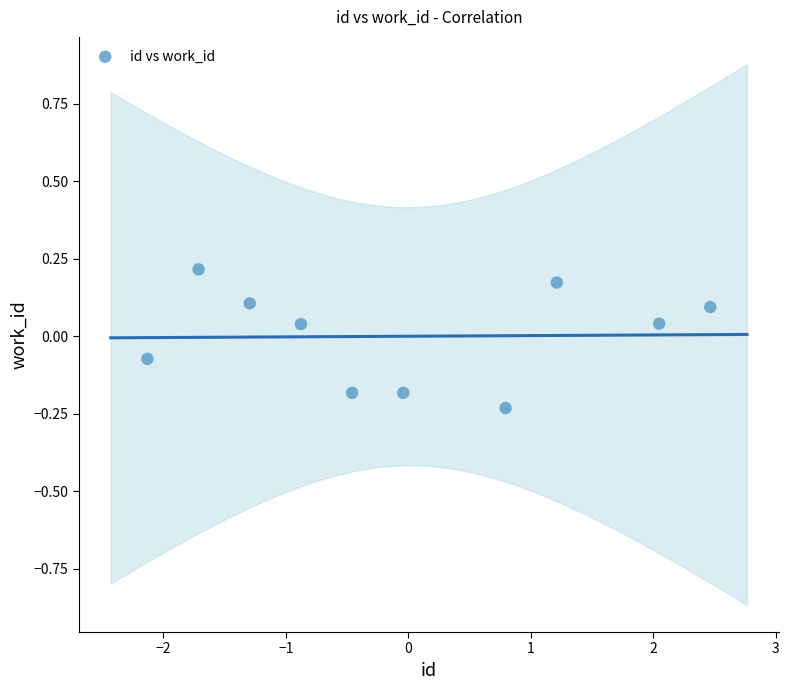

What is the range of X values (max minus min)?

4.6